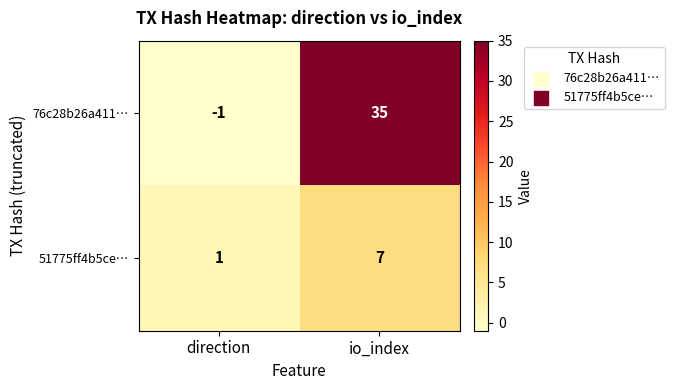

What is the difference between the maximum and minimum values in the 76c28b26a411… series?

36